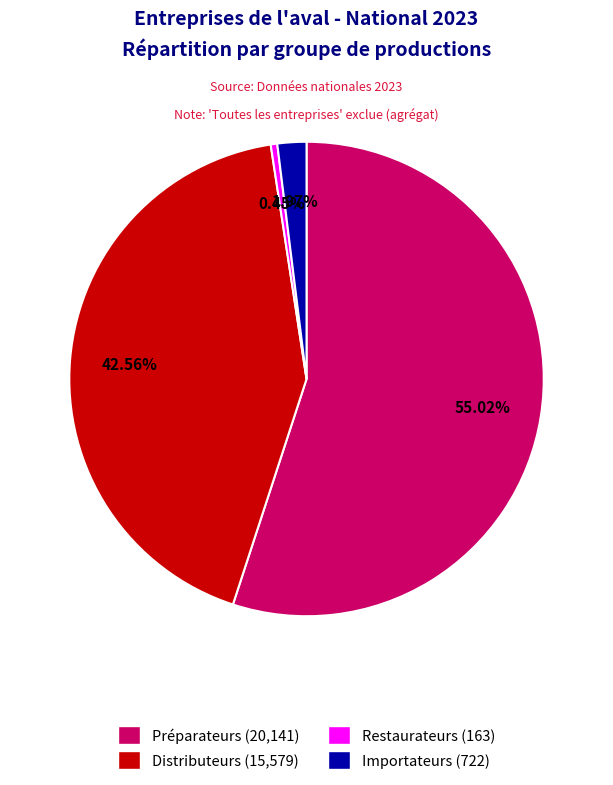

To the nearest percent, what is the average slice percentage?

25%